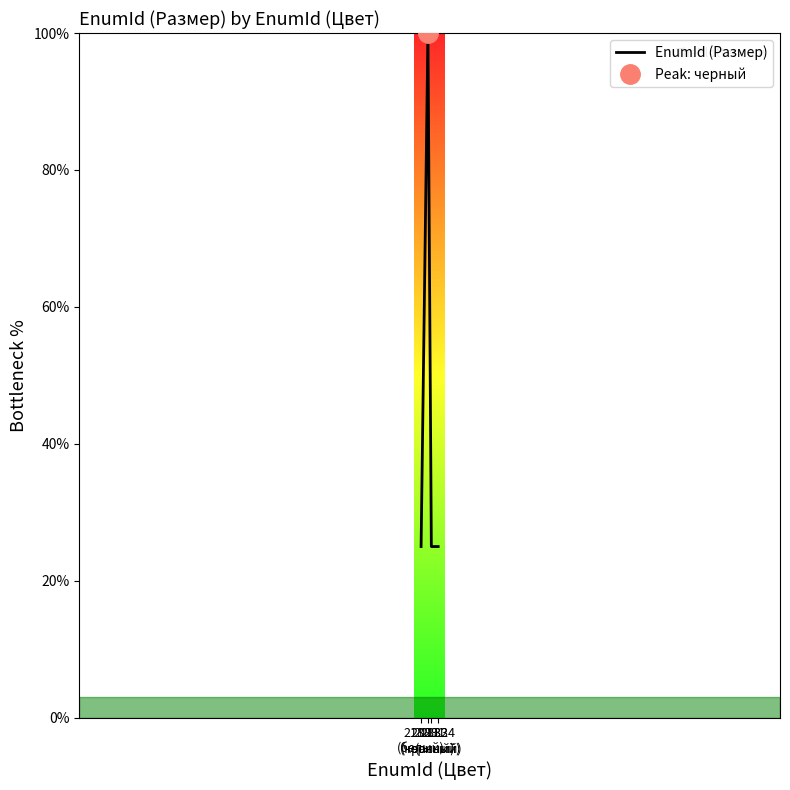

How many data points are above 25?

2